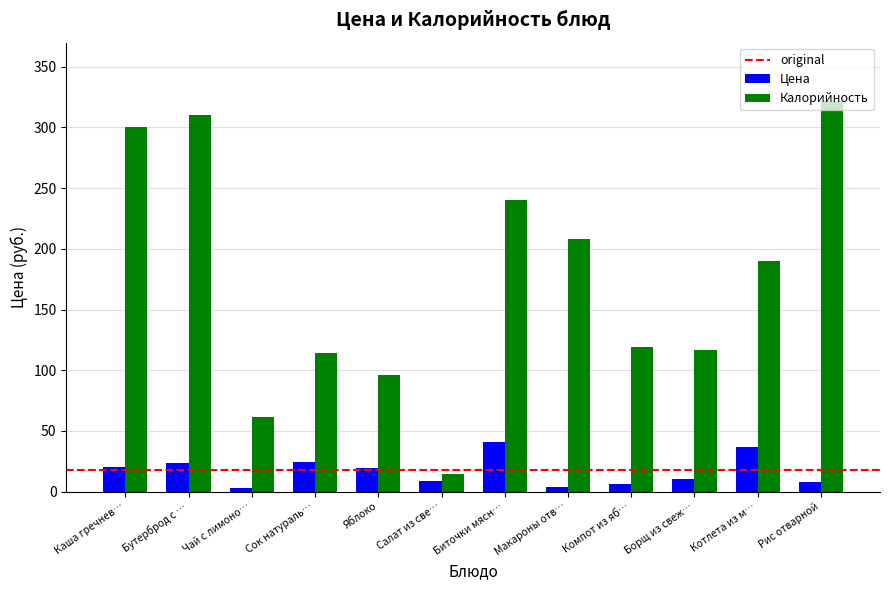

What is the smallest value displayed?

3.0